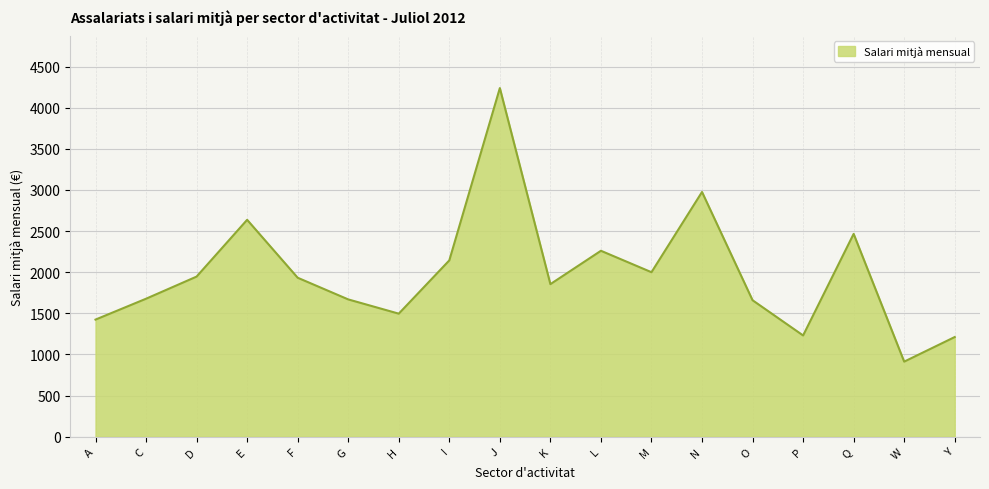

What is the sum of the values at F and P?

3163.9